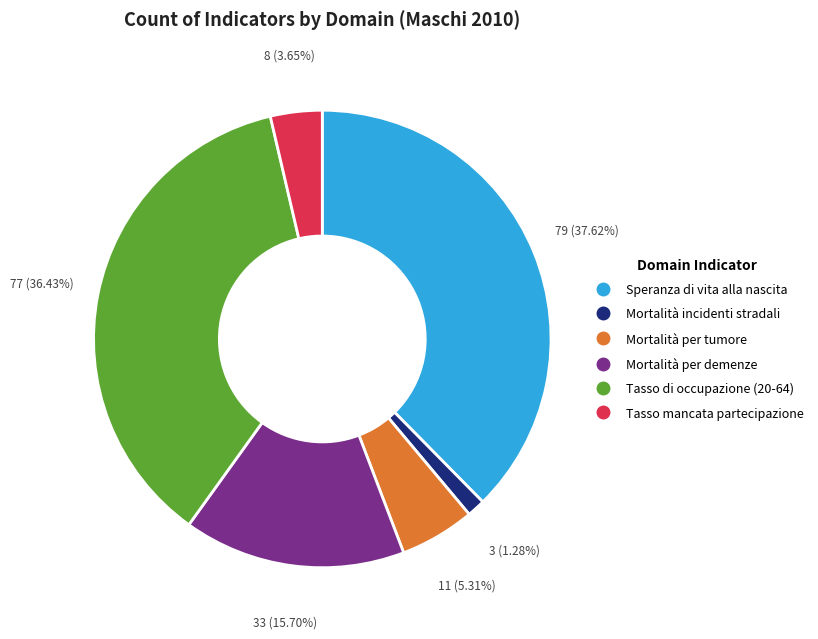

Is there a majority slice in this chart?

No